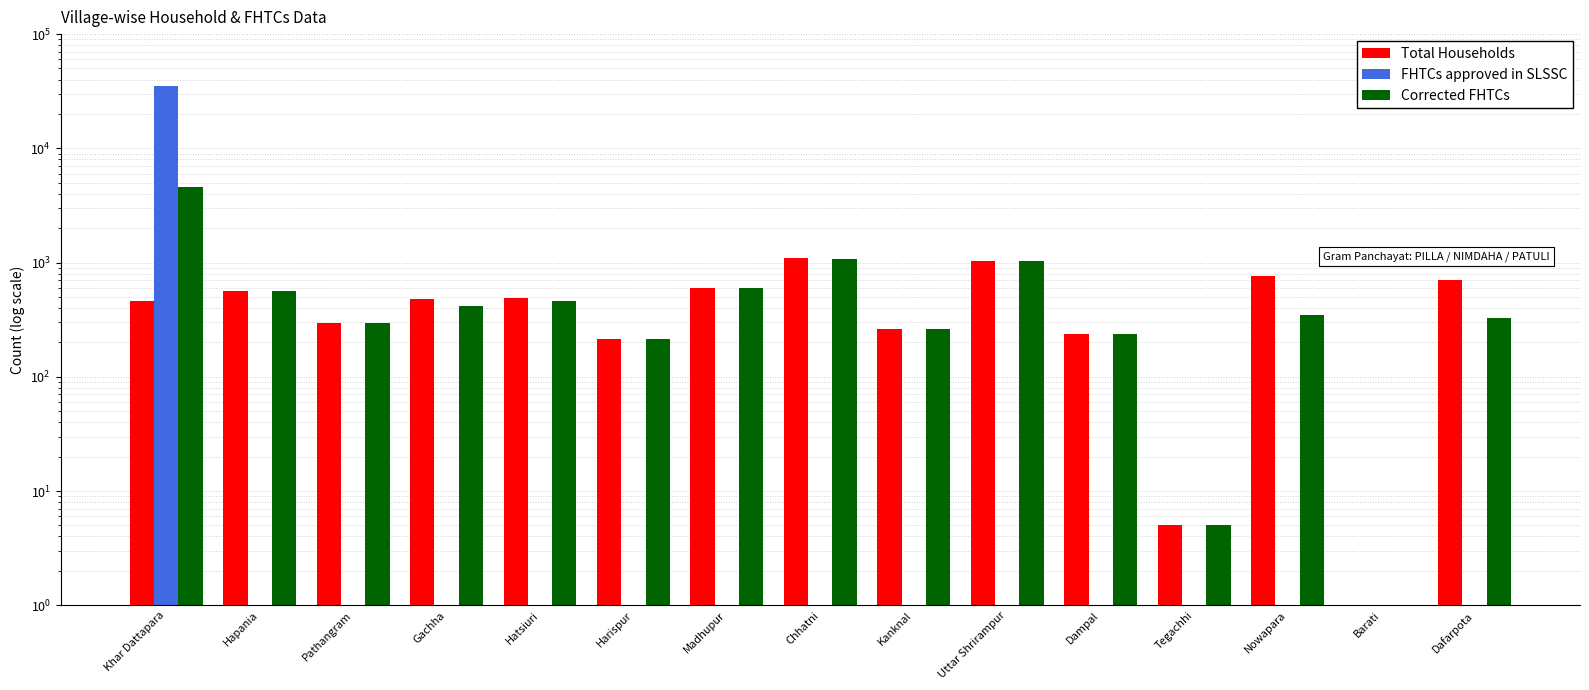

Rank the categories by FHTCs approved in SLSSC value from highest to lowest.

Khar Dattapara, Hapania, Pathangram, Gachha, Hatsiuri, Harispur, Madhupur, Chhatni, Kanknal, Uttar Shrirampur, Dampal, Tegachhi, Nowapara, Barati, Dafarpota